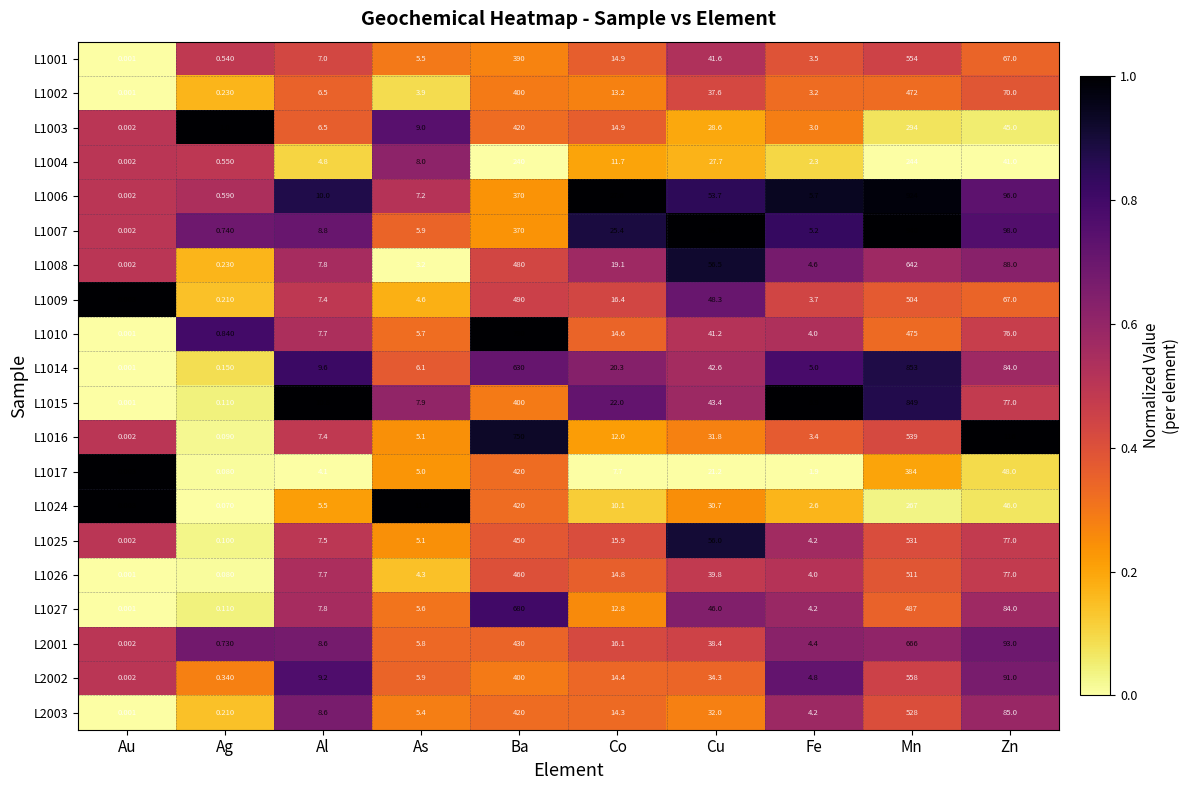

What is the total value across all series at Fe?

79.8